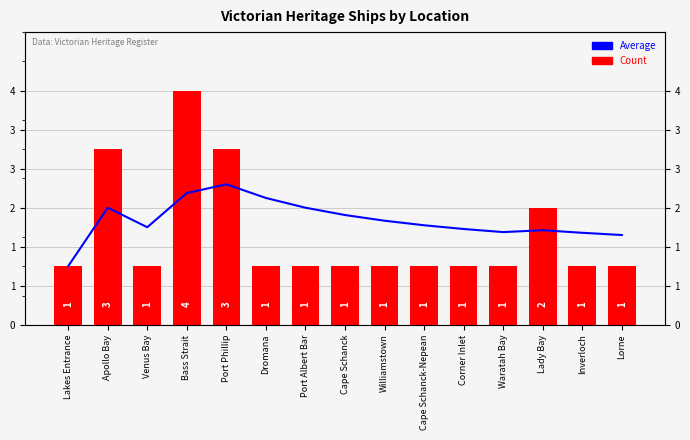

Which series has the largest range (max minus min)?

Count